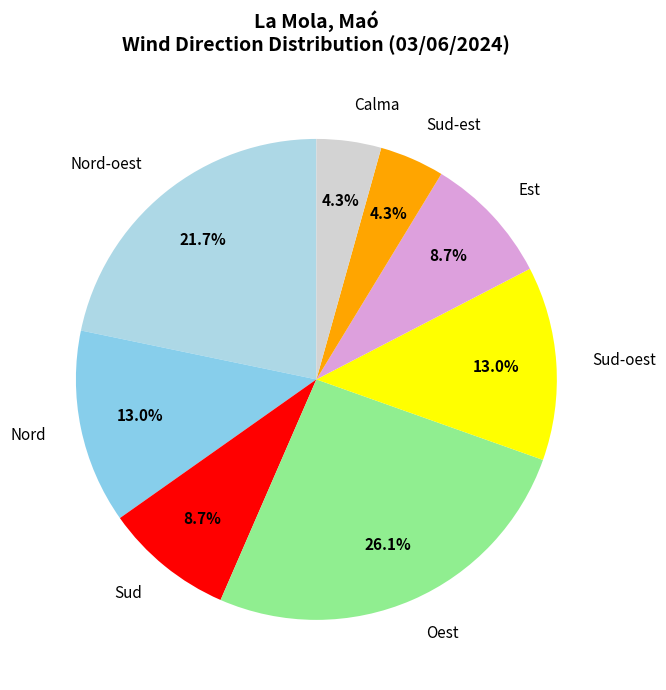

How many segments does this pie chart have?

8